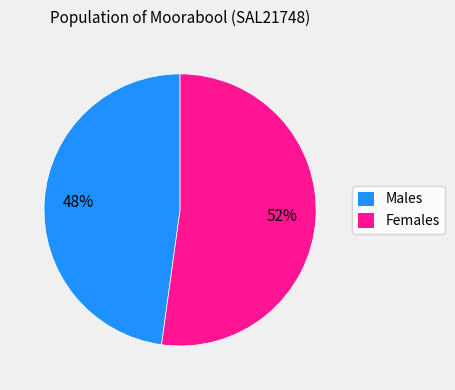

Approximately how many times larger is the value at Males compared to Females?

0.9